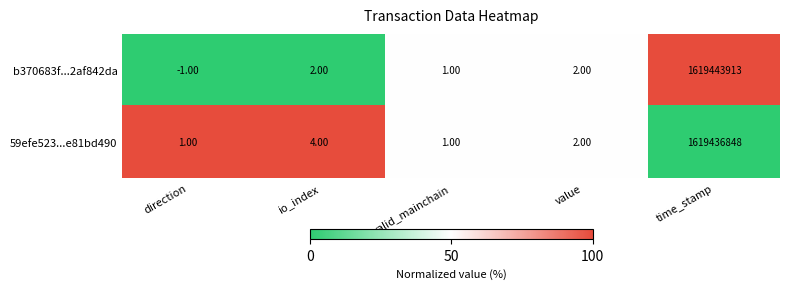

List the series in order of their overall mean, highest first.

b370683f...2af842da, 59efe523...e81bd490